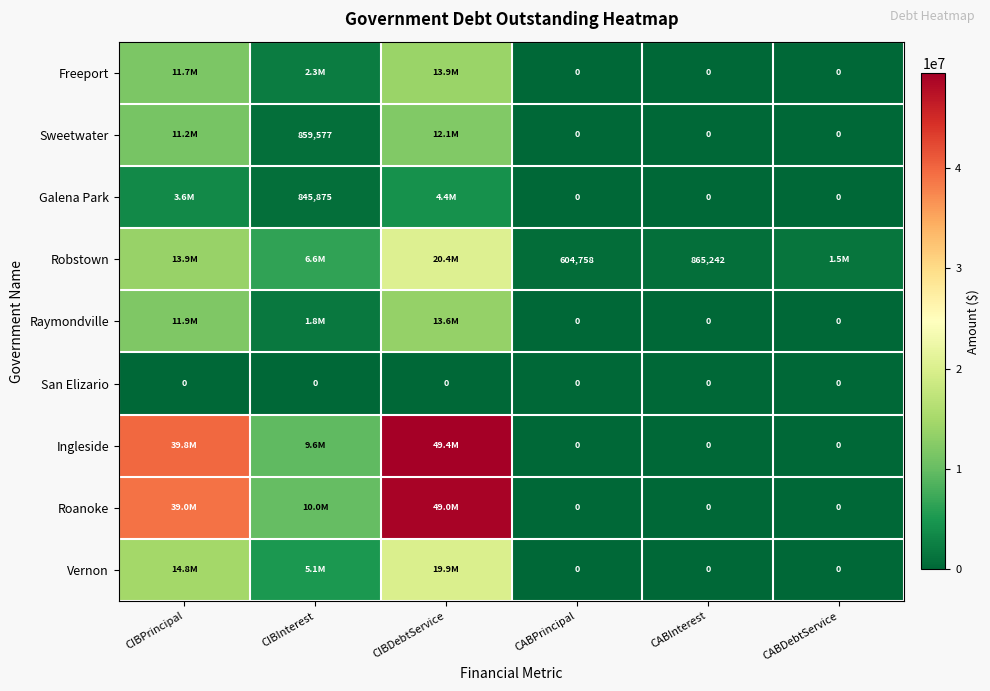

Which category has the highest value in the Sweetwater series?

CIBDebtService